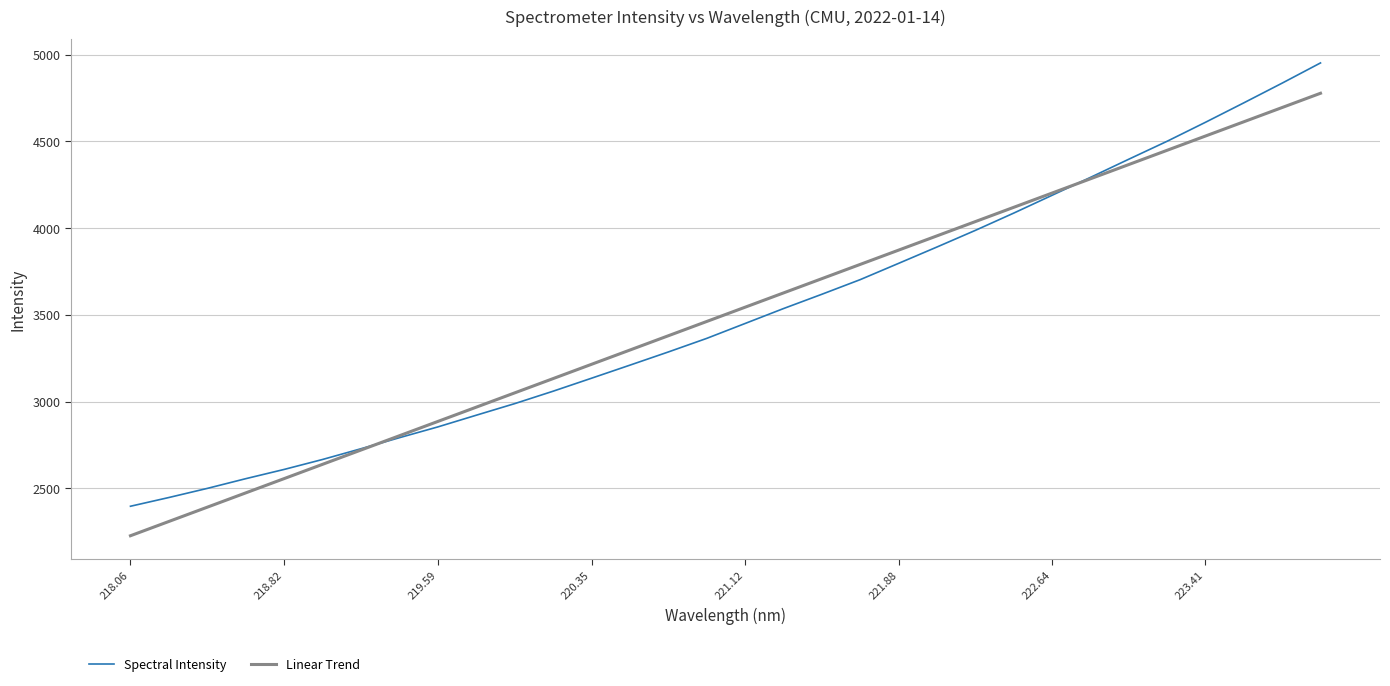

Reading left to right, transcribe all the data shown in this chart.

Spectral Intensity: 2397.5	2447.9	2500.4	2556.4	2609.7	2667.1	2729.0	2792.5	2854.6	2922.0	2988.7	3060.3	3135.1	3210.4	3286.3	3364.5	3450.4	3536.3	3618.7	3703.1	3796.8	3891.0	3986.8	4086.3	4188.9	4292.0	4396.8	4500.3	4609.6	4721.5	4835.2	4951.5
Linear Trend: 2227.6	2309.9	2392.3	2474.6	2556.9	2639.2	2721.5	2803.8	2886.1	2968.4	3050.7	3132.9	3215.2	3297.5	3379.7	3461.9	3544.2	3626.4	3708.6	3790.8	3873.0	3955.2	4037.4	4119.6	4201.8	4283.9	4366.1	4448.2	4530.4	4612.5	4694.7	4776.8